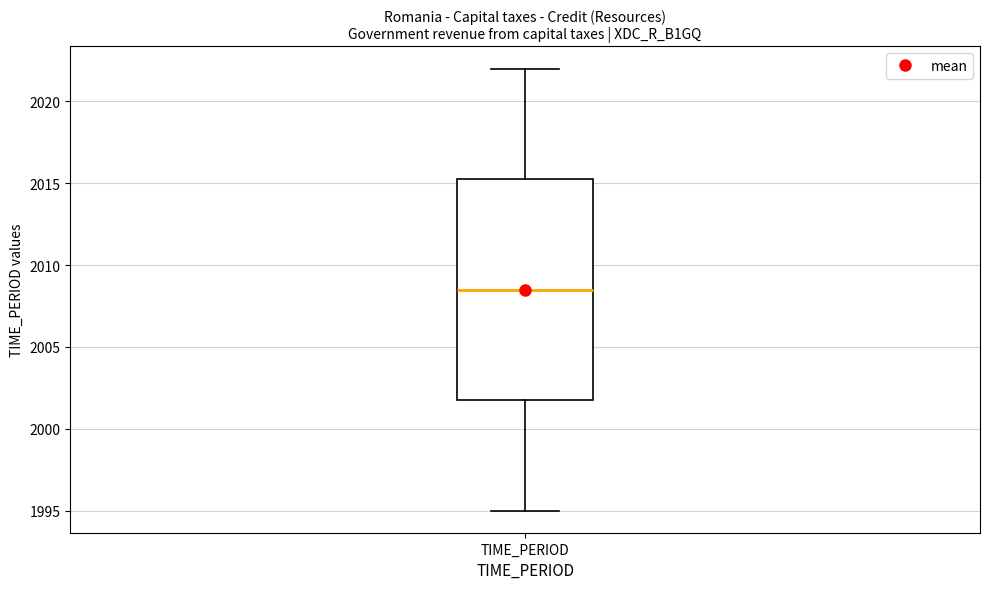

Transcribe this box plot: give where the median line is, the range the box spans, and where the two whiskers end, as read against the y-axis. The values are not printed on the chart, so give them approximately, as read against the axis.

median 2008.5, box 2002.0 to 2015.5, whiskers 1995.0 to 2022.0